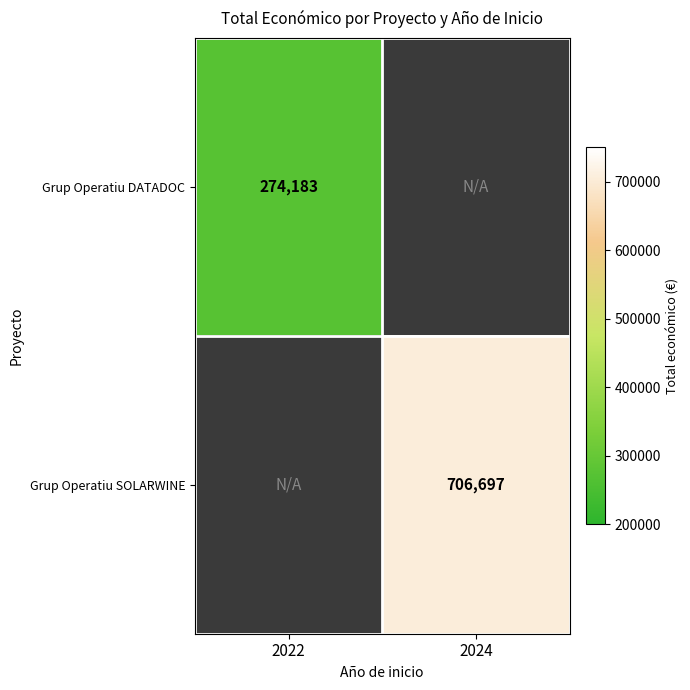

The Grup Operatiu SOLARWINE series shows 343059 at 2024. True or false?

False